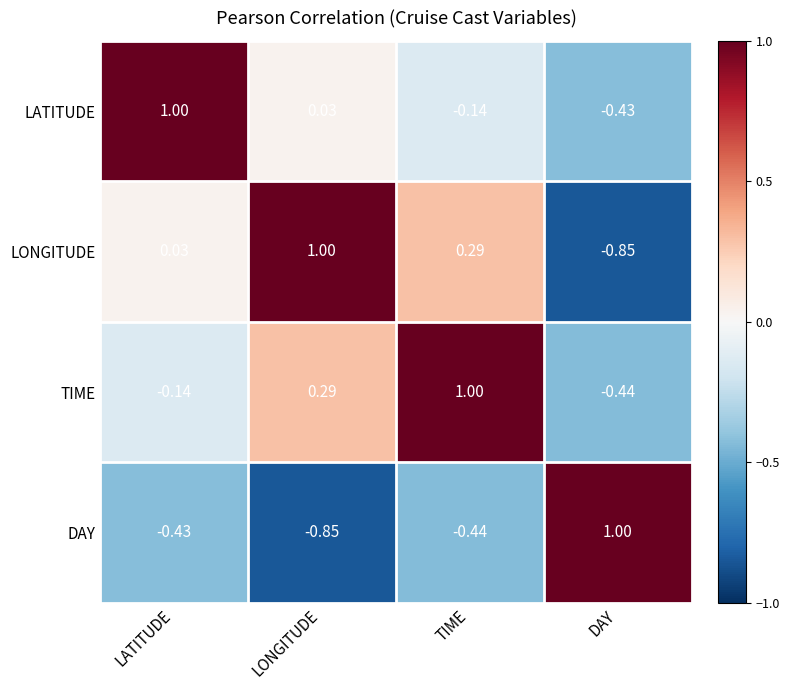

What is the difference between the highest and lowest values at LATITUDE?

1.4